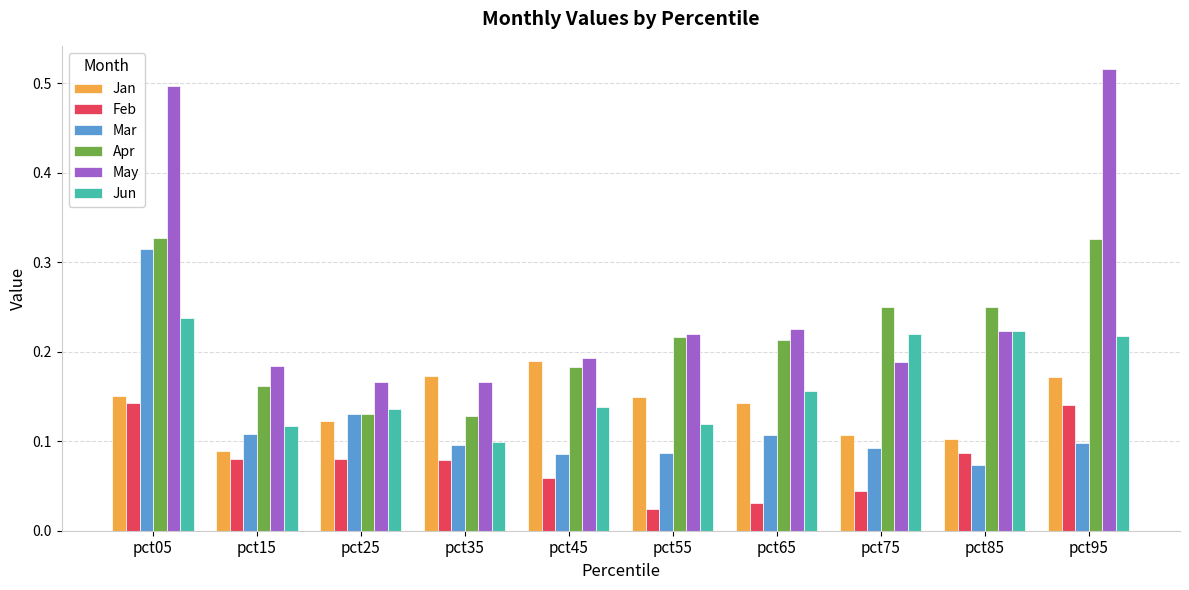

The Feb series shows 0.0 at pct85. True or false?

False